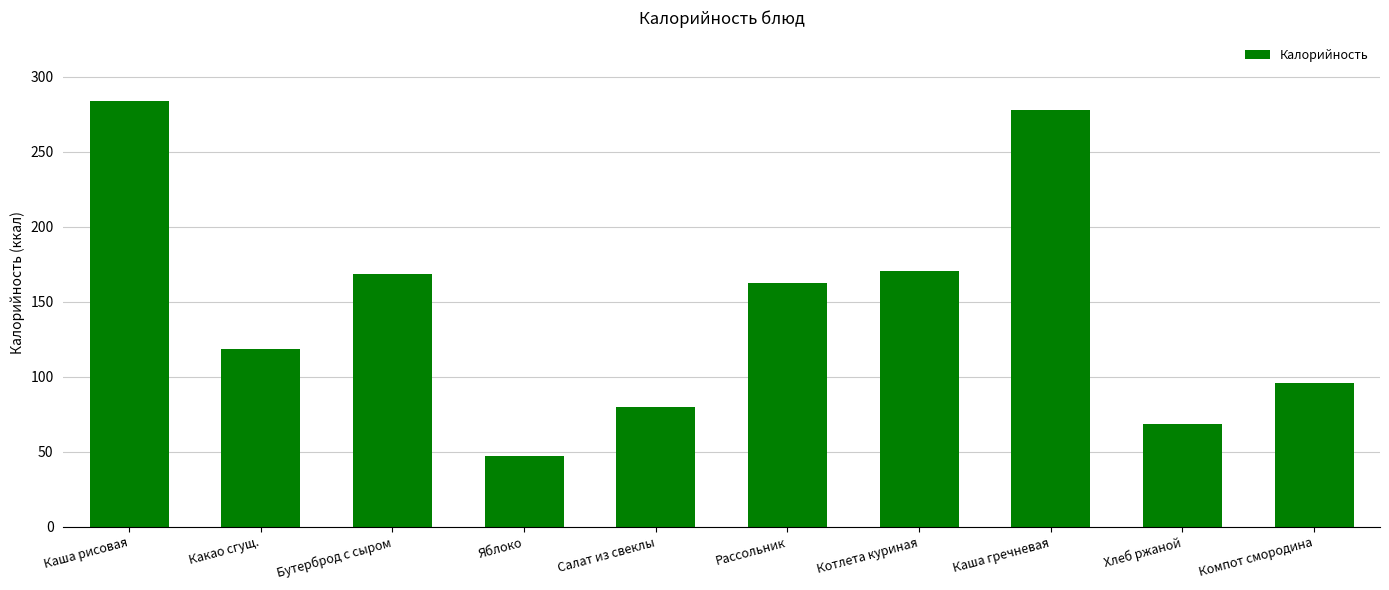

What is the difference between the values at Рассольник and Компот смородина?

66.7